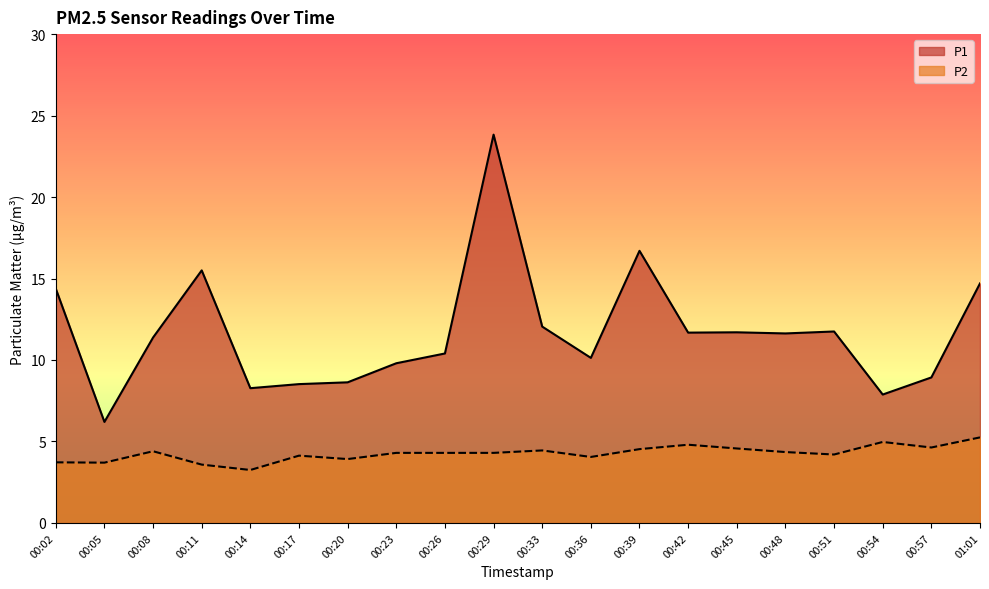

Rank the series at 00:45 from highest to lowest value.

P1, P2